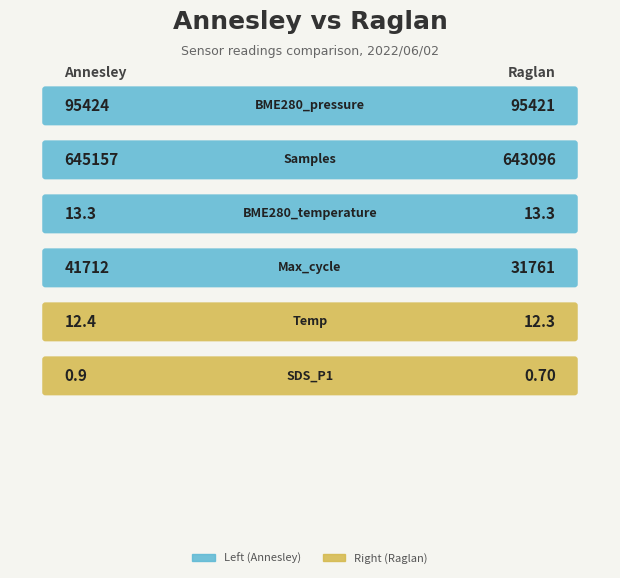

What is the greatest value displayed?

645157.0